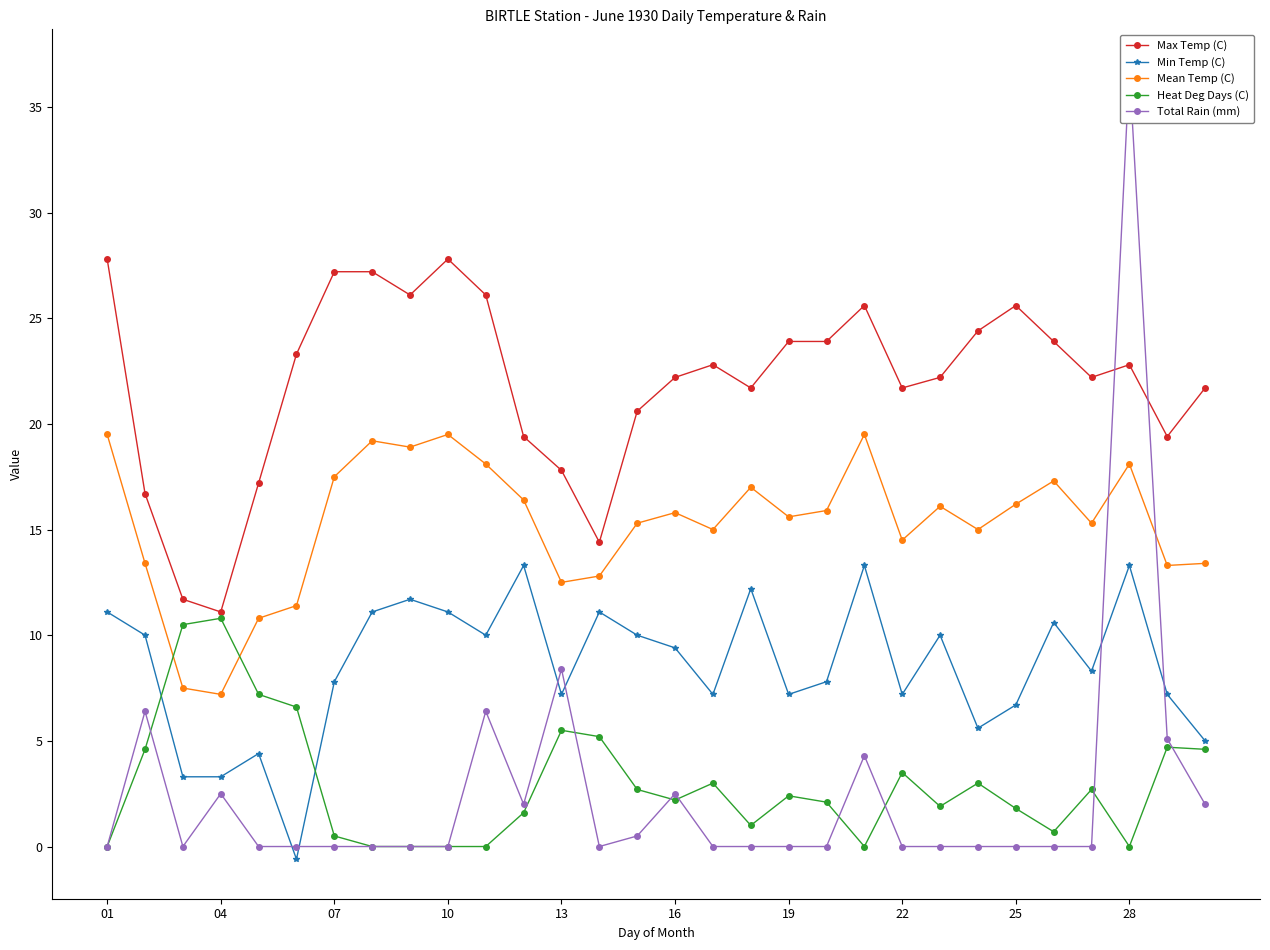

True or false: Max Temp (C) and Mean Temp (C) cross at least once.

False